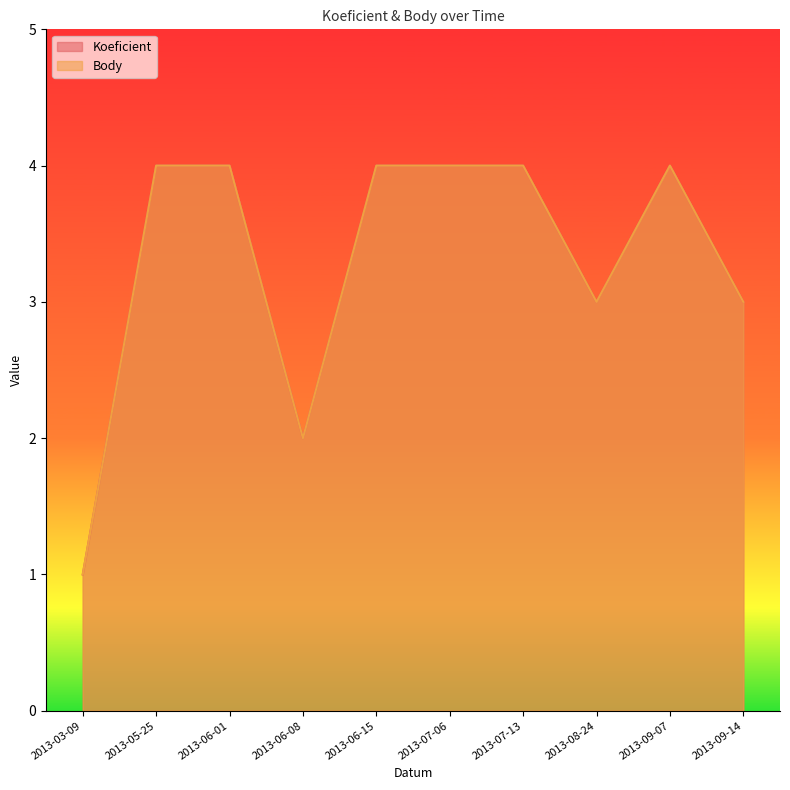

In Koeficient, how many points are lower than both neighbors (excluding endpoints)?

2